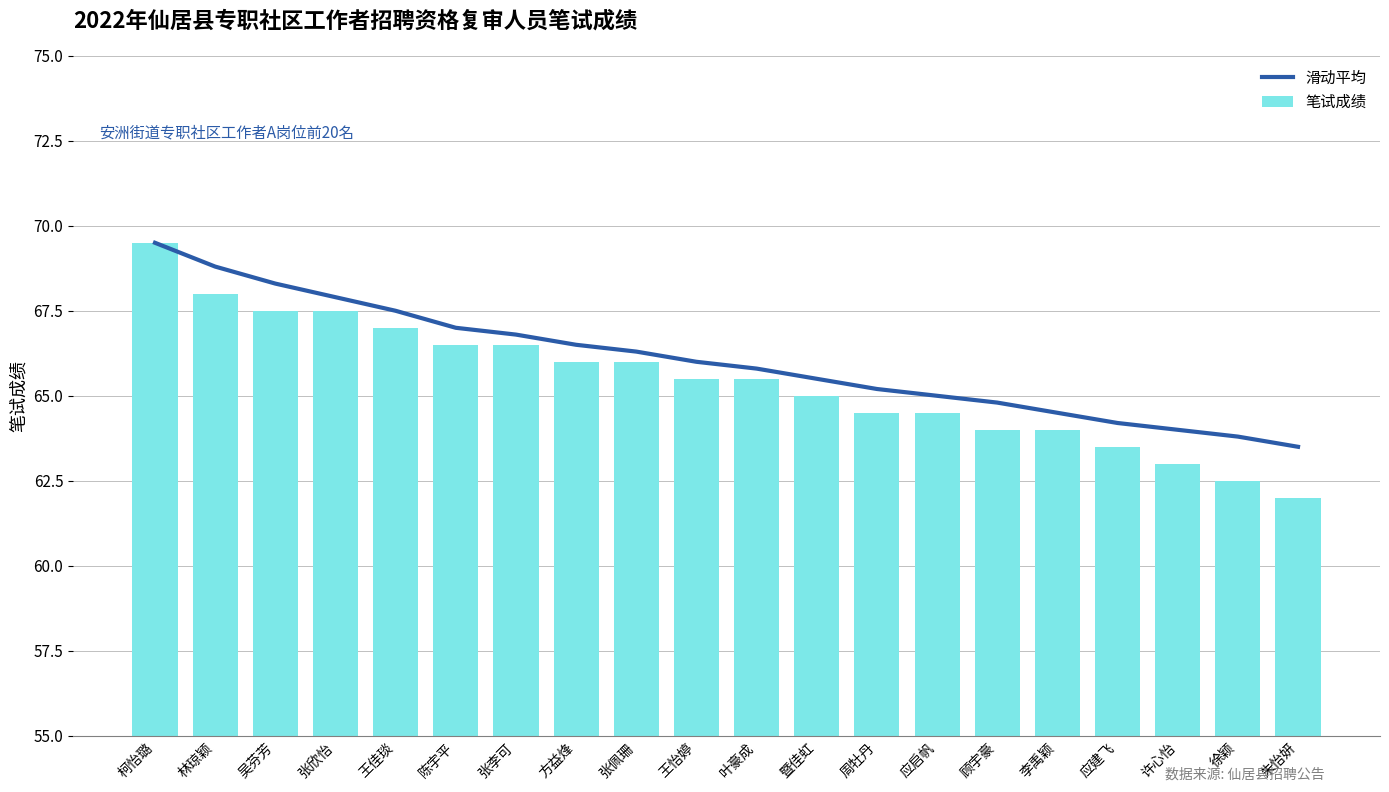

Which category has the highest value in the 笔试成绩 series?

柯怡璐